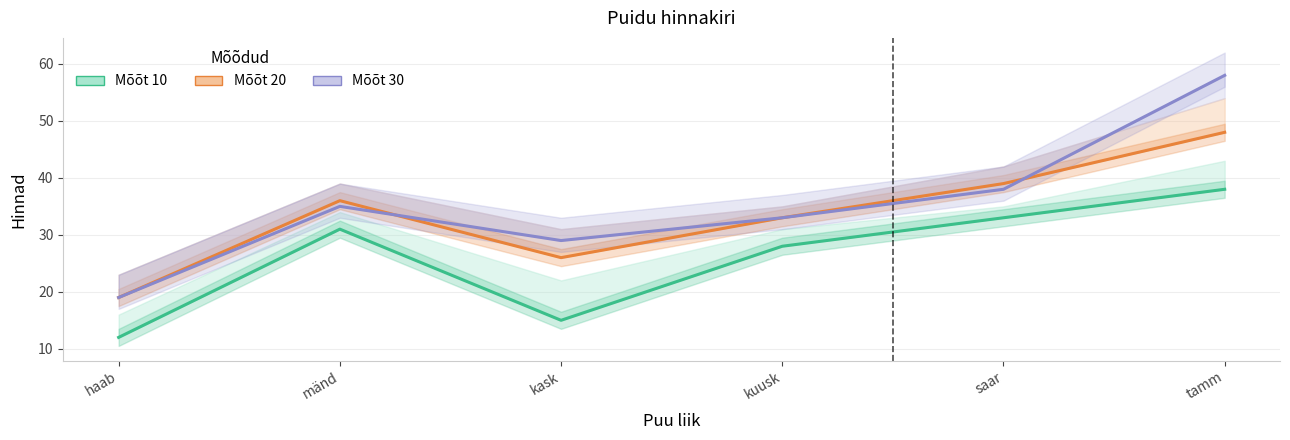

What are all the series names shown in the legend?

Mõõt 10, Mõõt 20, Mõõt 30